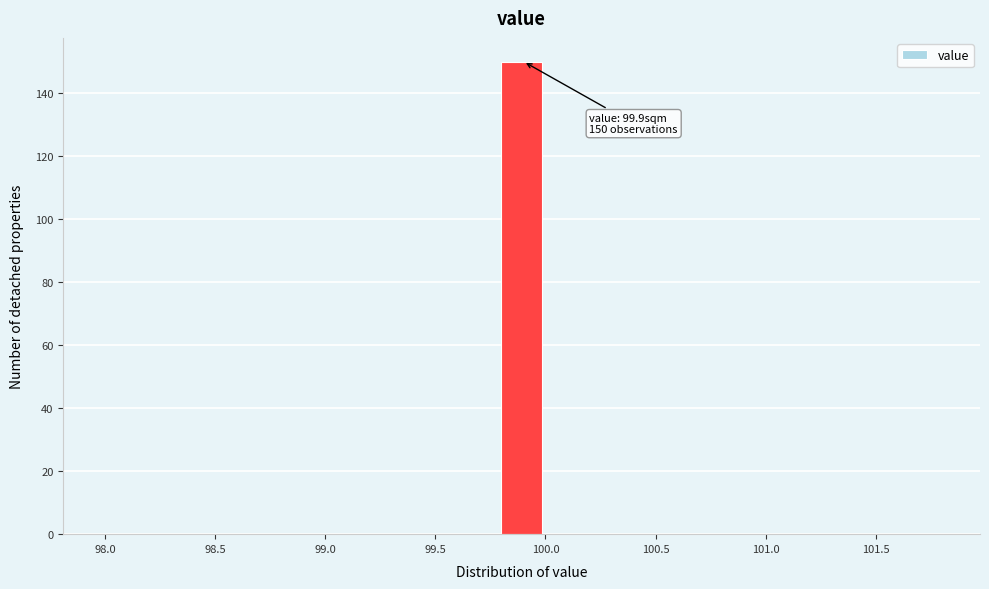

Over which range of the x-axis is the bar tallest?

99.8 to 100.0